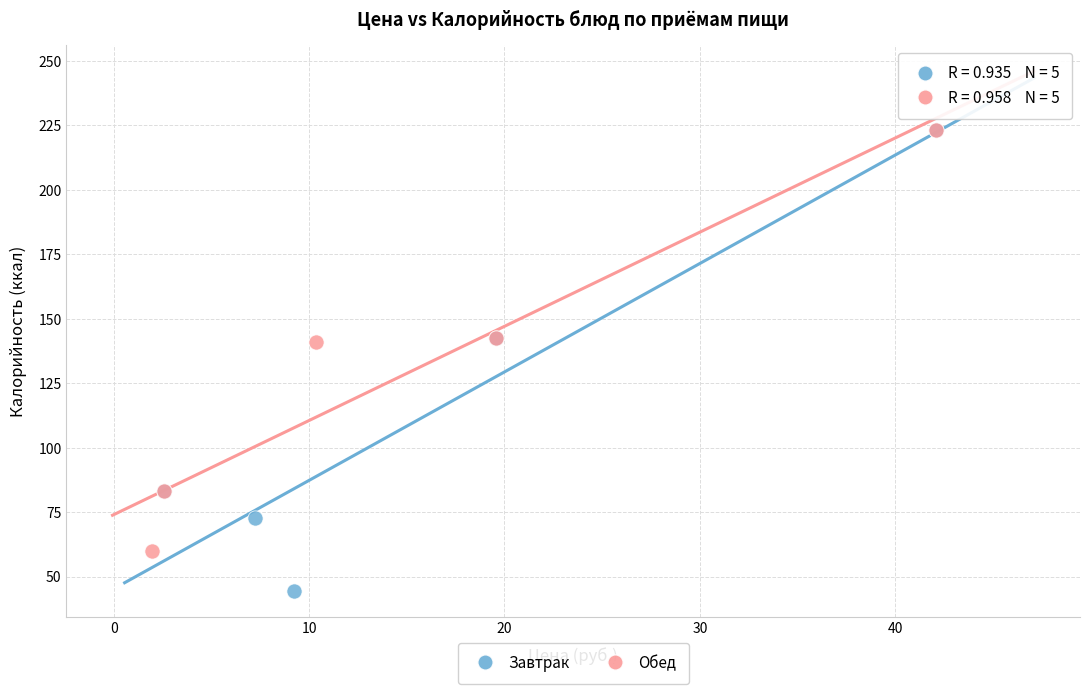

What are all the series names shown in the legend?

Завтрак, Обед